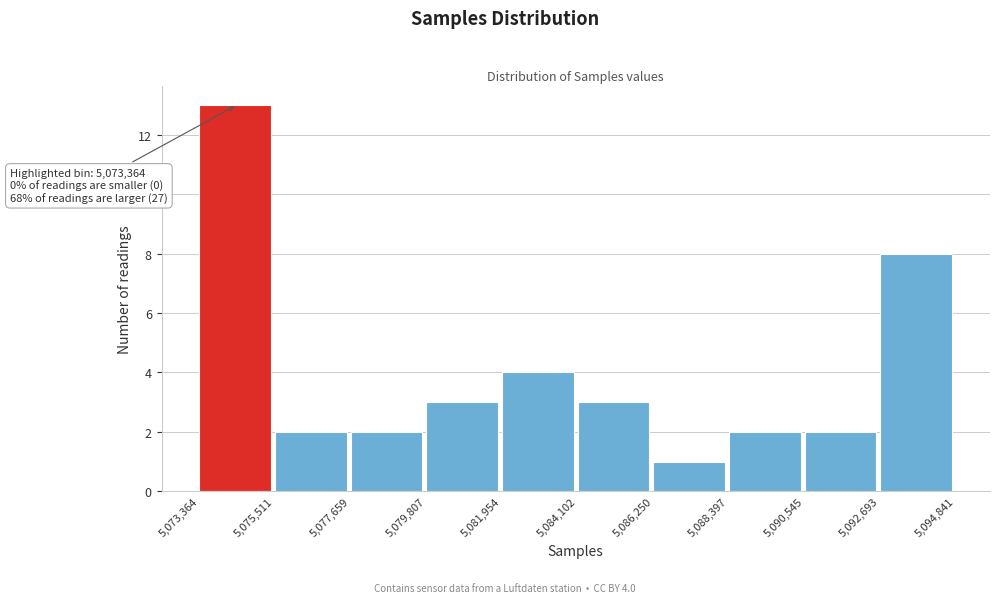

Which range on the x-axis has the tallest bar?

5,073,364 to 5,075,511